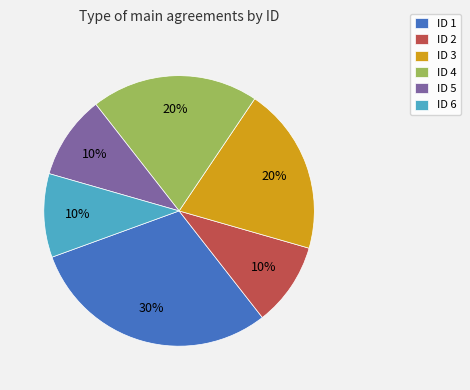

Which slice is the largest?

ID 1